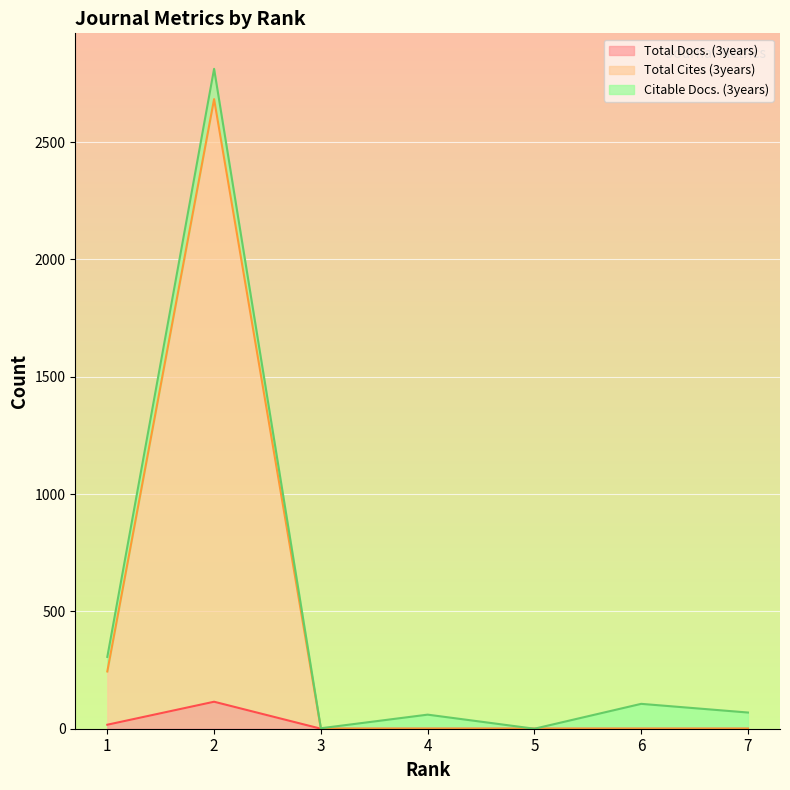

At how many categories does at least one series exceed 675?

1